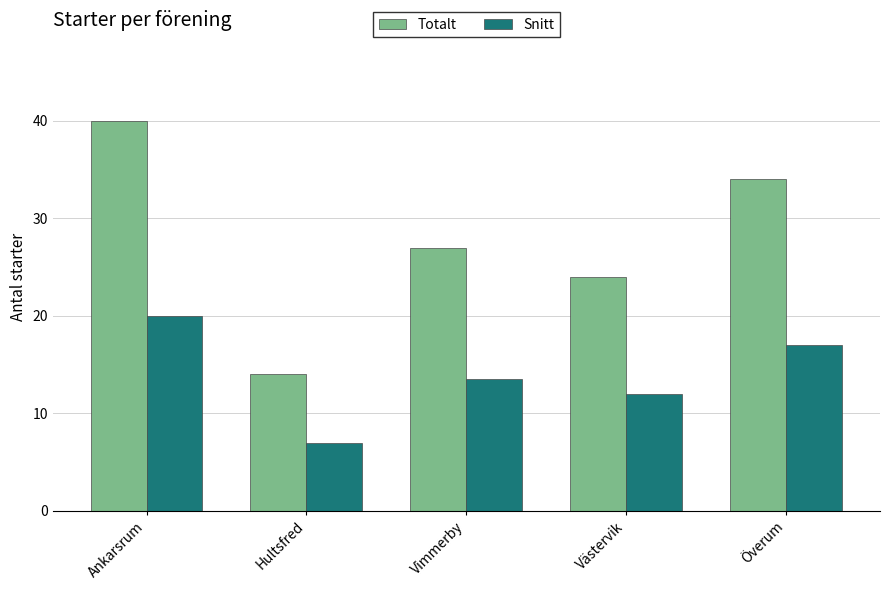

At Västervik, list the series in order from largest to smallest.

Totalt, Snitt